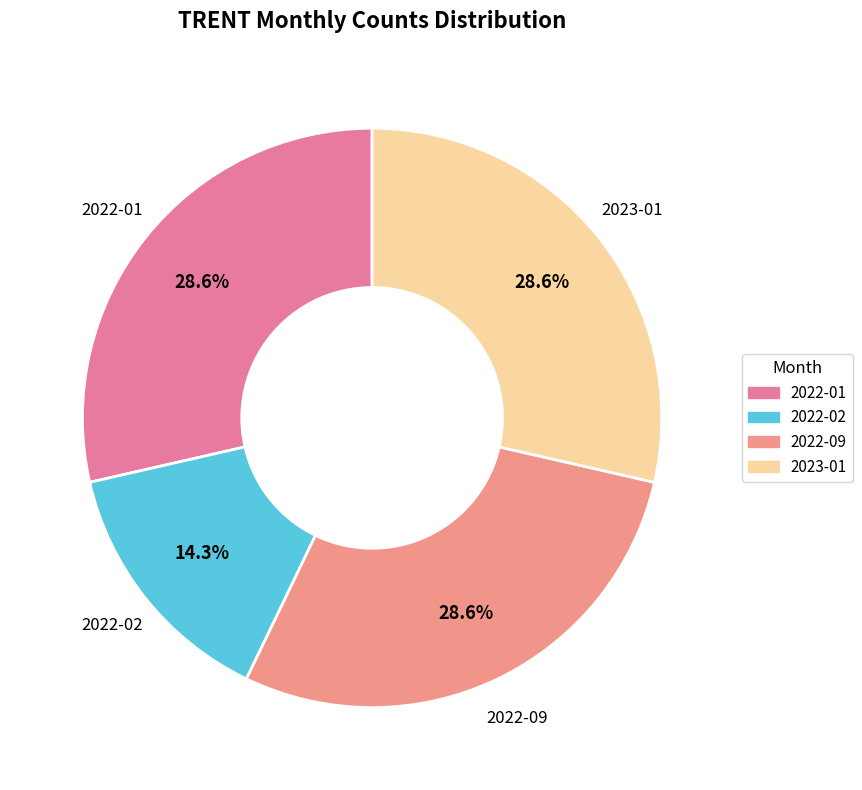

Count the number of slices in the pie.

4